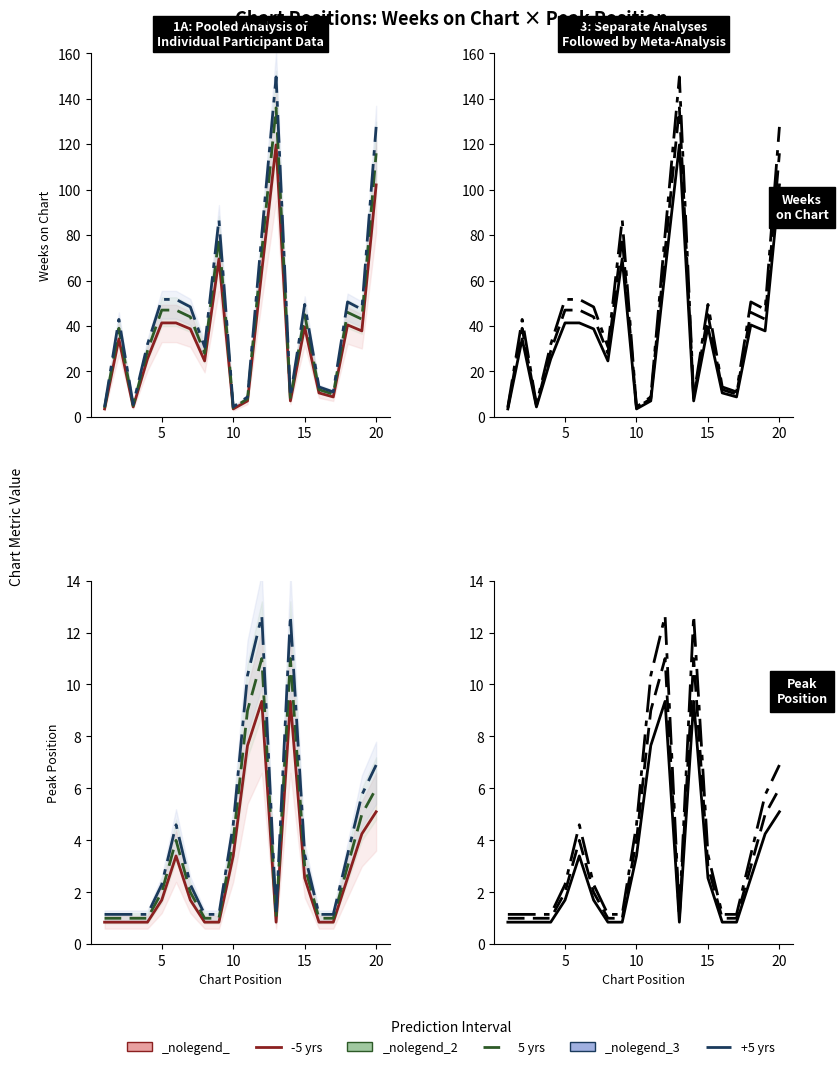

Rank the series by their average value, from highest to lowest.

+5 yrs, 5 yrs, -5 yrs